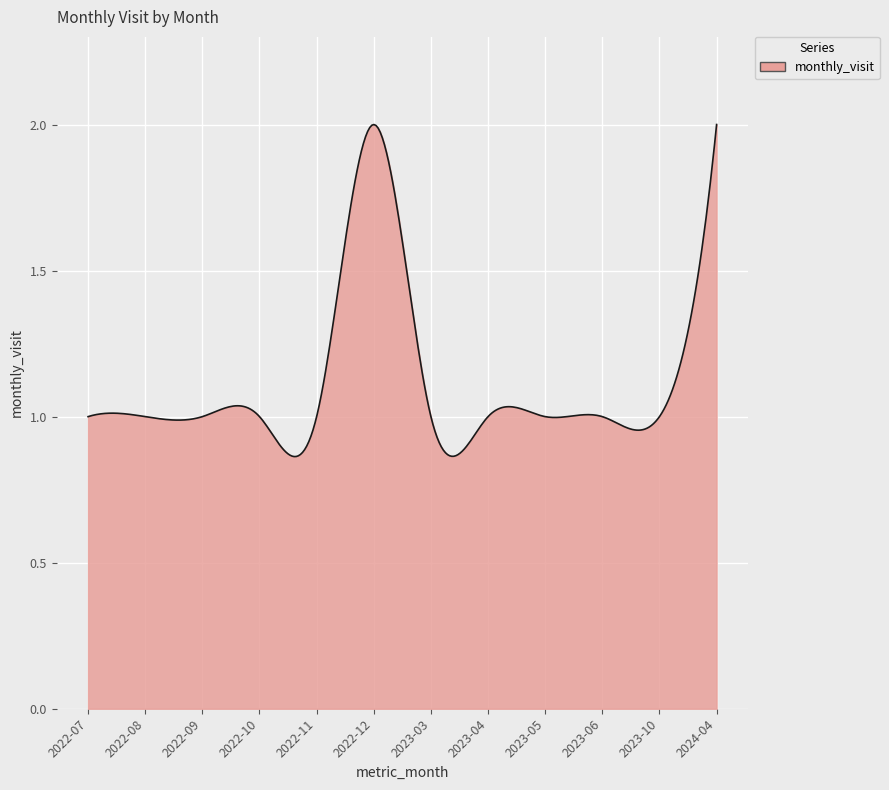

List the labels in order of value, smallest first.

2022-07, 2022-08, 2022-09, 2022-10, 2022-11, 2023-03, 2023-04, 2023-05, 2023-06, 2023-10, 2022-12, 2024-04